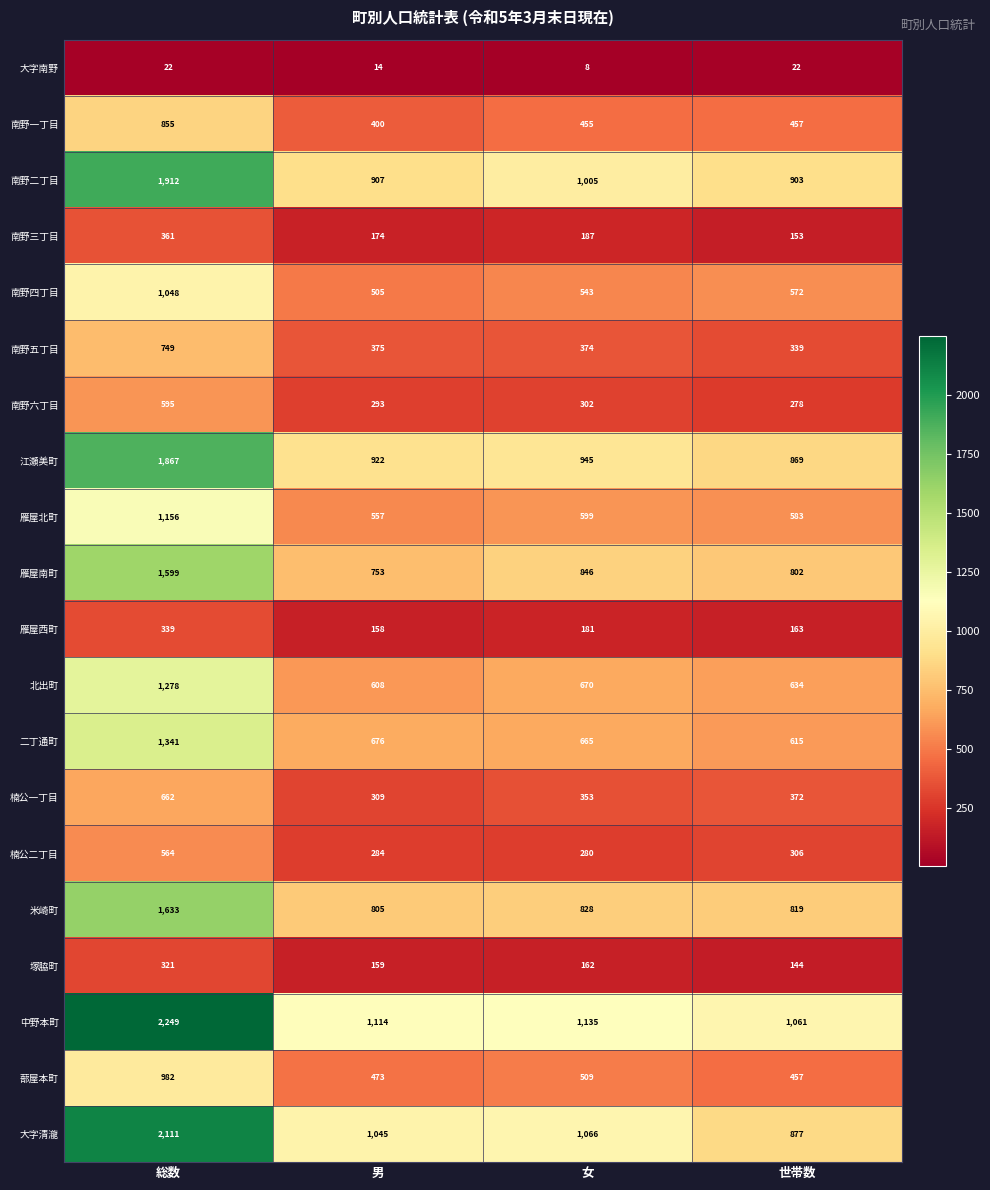

Where is 南野一丁目 nearest to the value 627?

世帯数